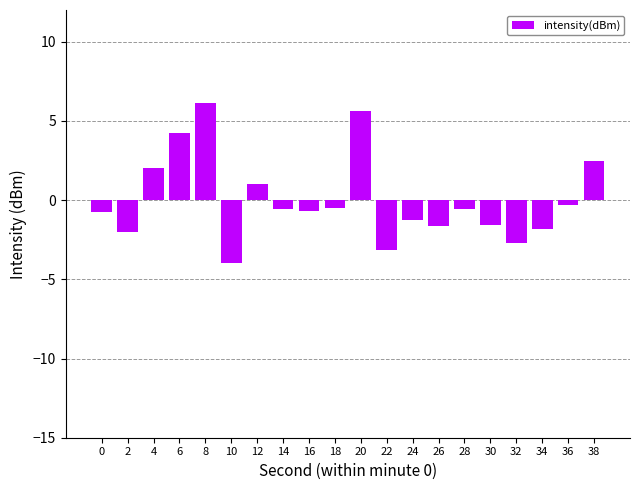

What is the change in value from 2 to 22?

-1.2